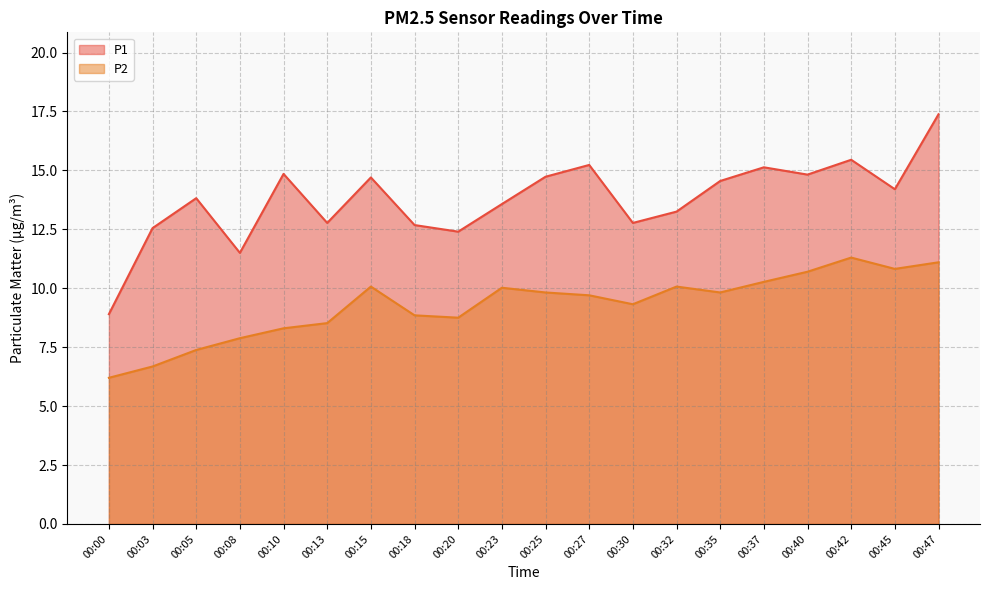

The P1 series shows 12.7 at 00:18. True or false?

True